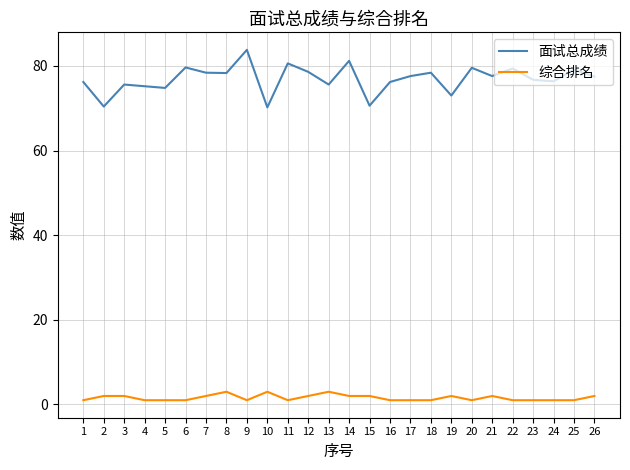

What is the sum of all 综合排名 values?

41.0